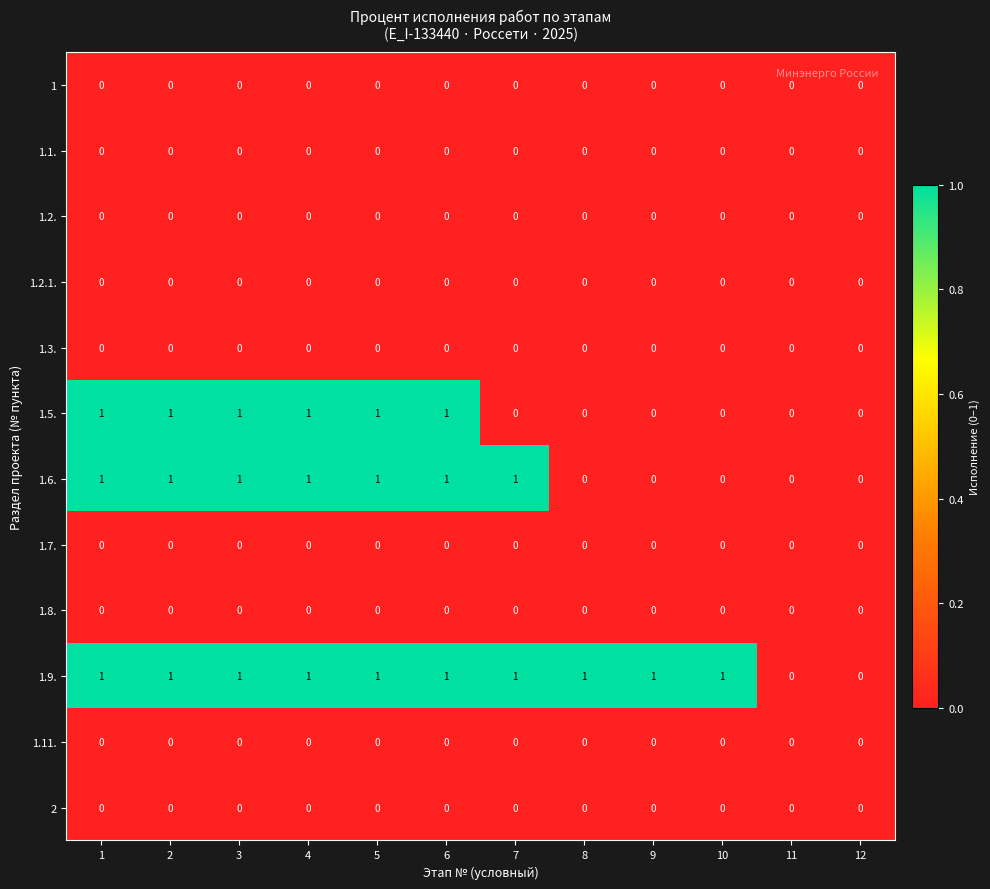

The 1 series shows 0 at 12. True or false?

True